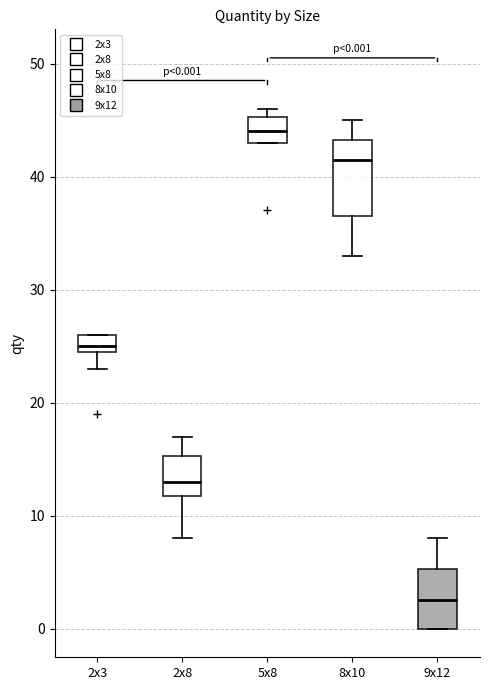

Which box's median line is the lowest?

9x12